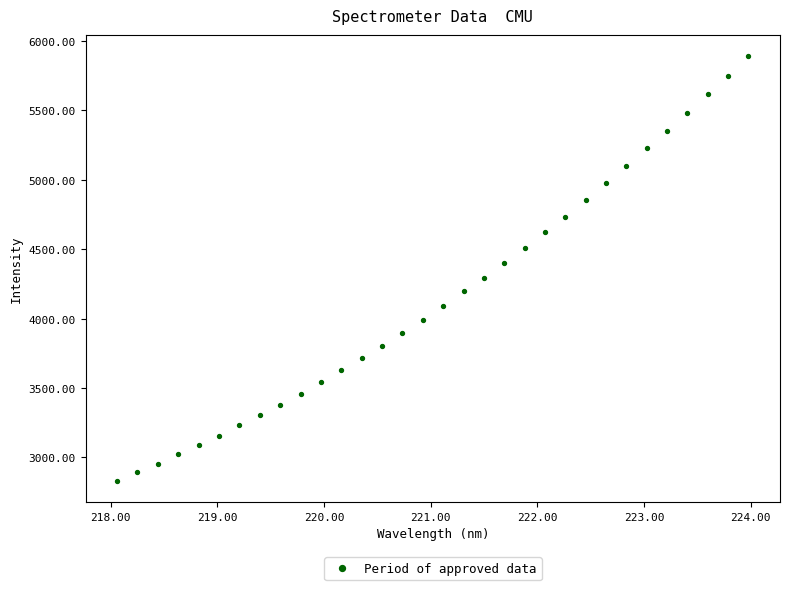

What is the range of X values (max minus min)?

5.9